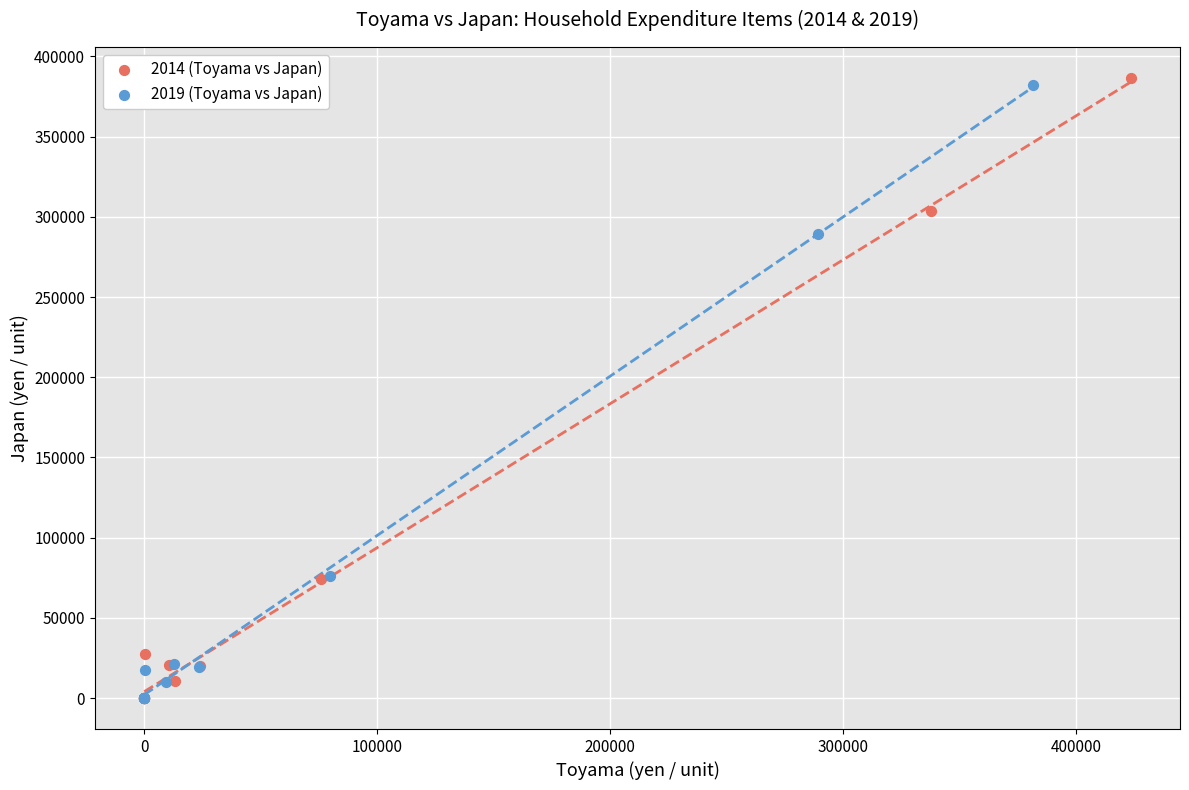

Which series has the largest Y range (max minus min)?

2014 (Toyama vs Japan)